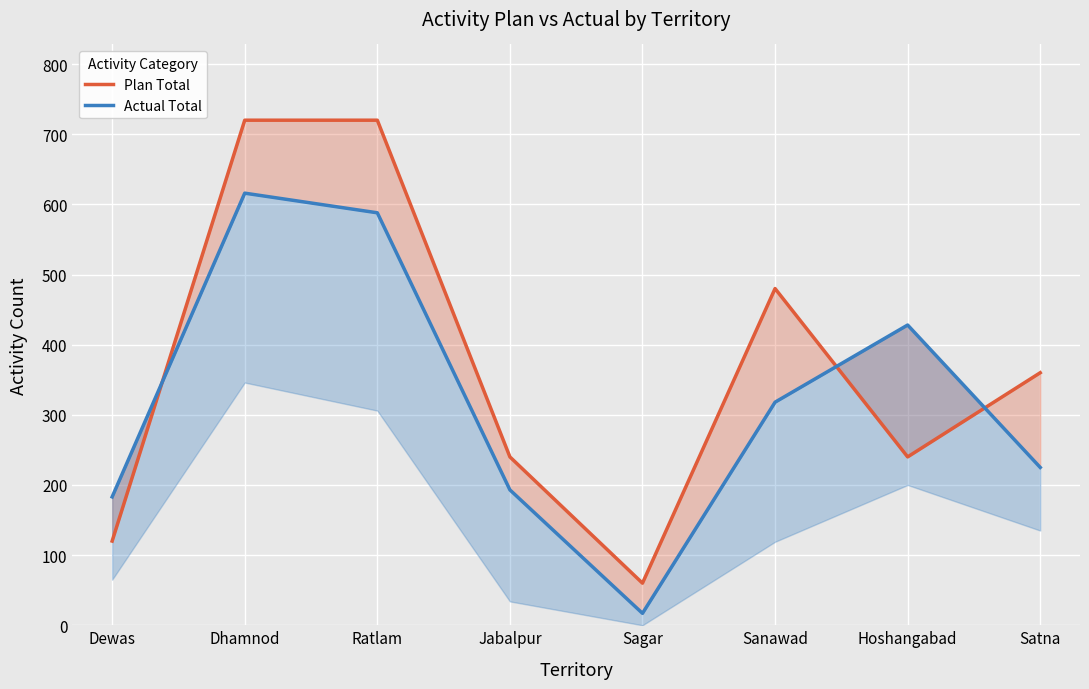

Which series ends up on top after the final intersection of Plan Total and Actual Total?

Plan Total